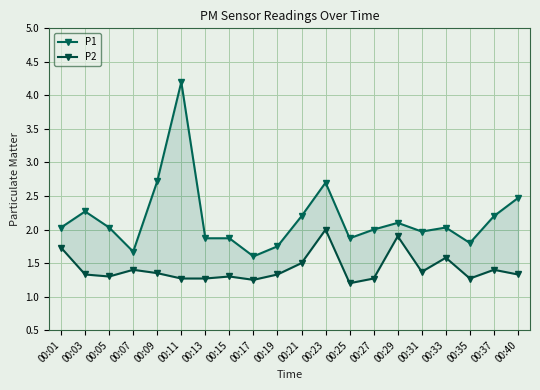

Is it true that P2 equals 1.2 at 00:25?

True